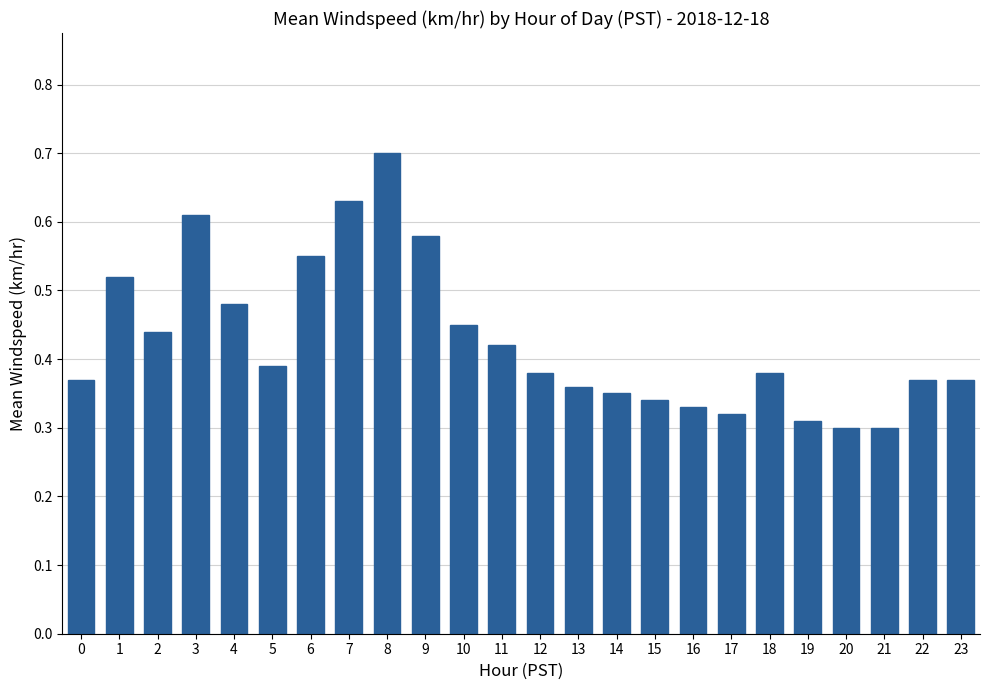

How many bars are there in total?

24